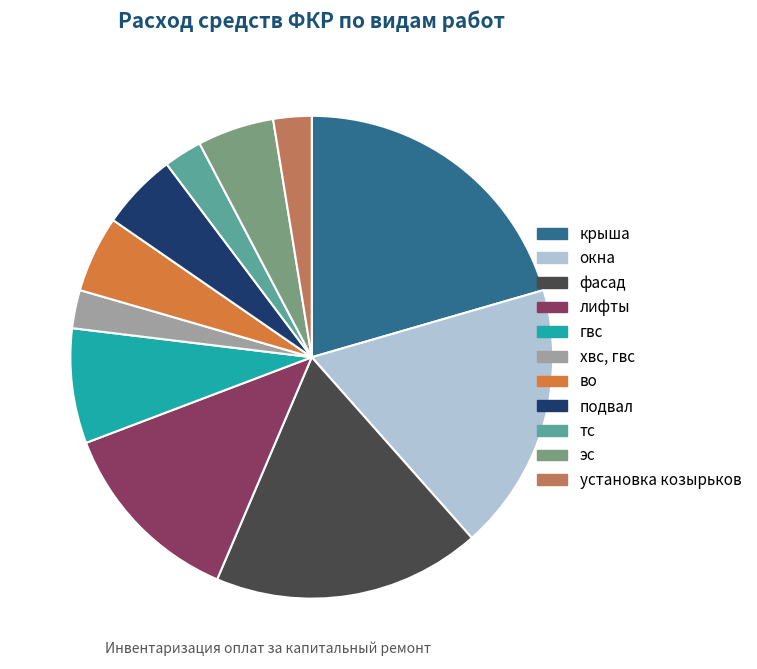

True or false: фасад accounts for 18% of the total.

True